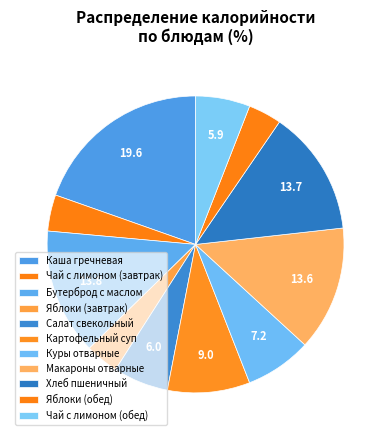

How many segments does this pie chart have?

11